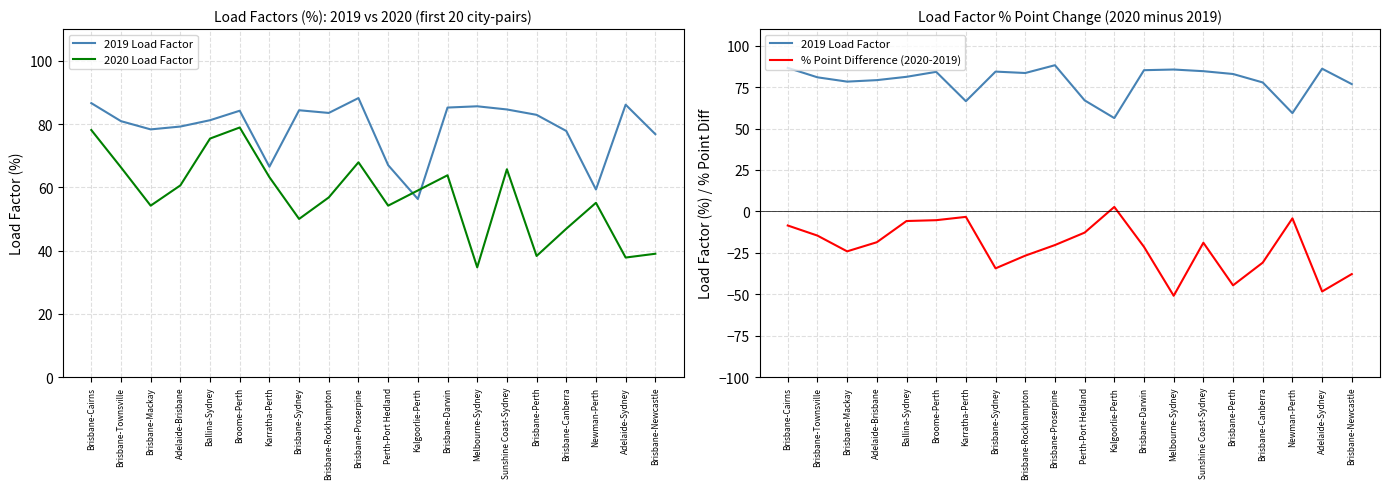

Is the value of 2019 Load Factor at Brisbane-Rockhampton greater than the value of 2020 Load Factor at Brisbane-Darwin?

Yes